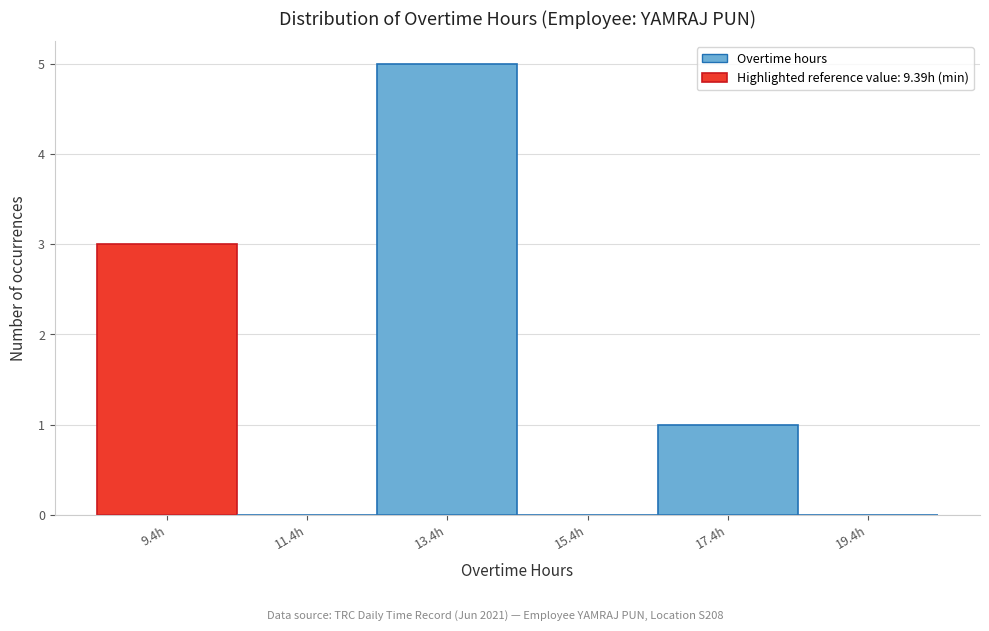

Reading left to right, transcribe this chart: for each bar, give the range it covers on the x-axis and its height. Neither the bar edges nor the heights are printed on the chart, so give them approximately, as read against the axes.

8.4 to 10.4: 3
10.4 to 12.4: 0
12.4 to 14.4: 5
14.4 to 16.4: 0
16.4 to 18.4: 1
18.4 to 20.4: 0